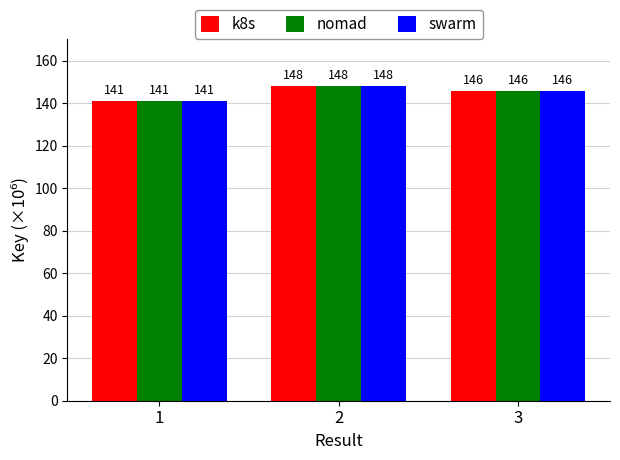

True or false: k8s has a value of 146.0 at 3.

True